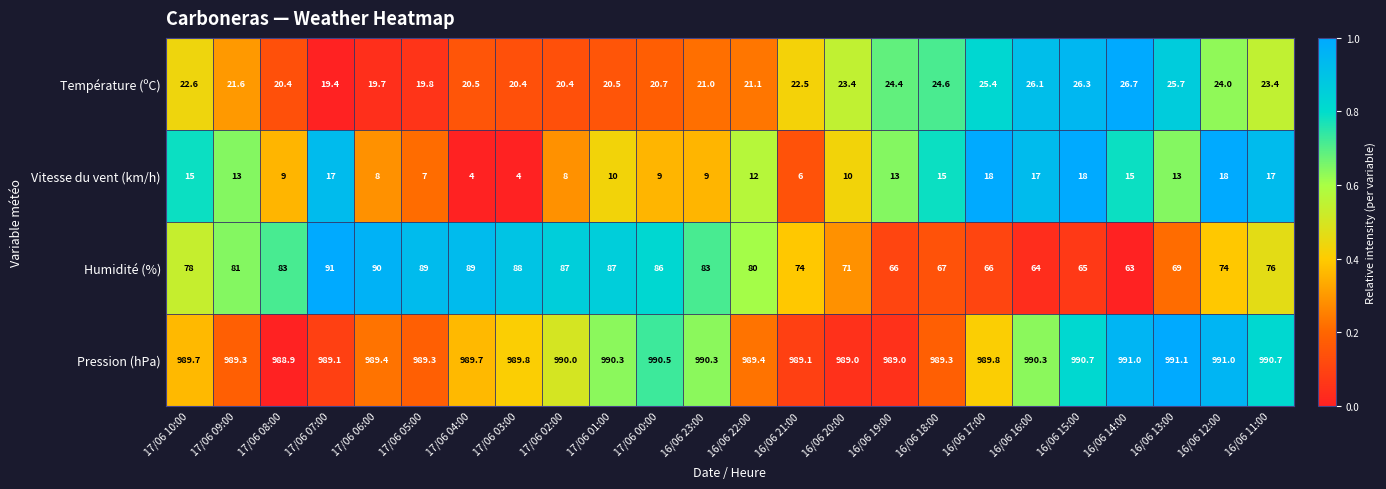

At which label does Température (ºC) first exceed 22?

17/06 10:00